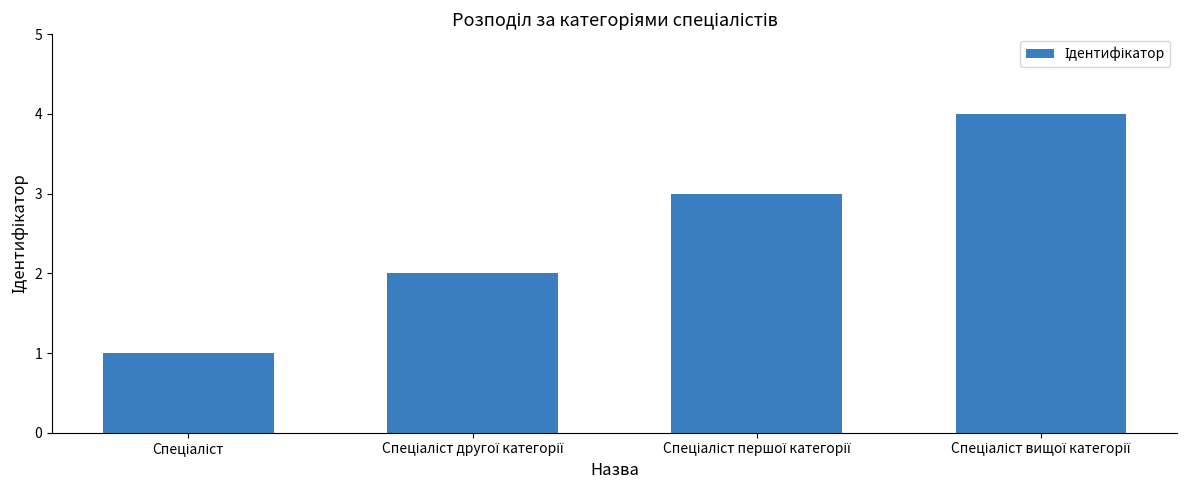

What is the sum of all values?

10